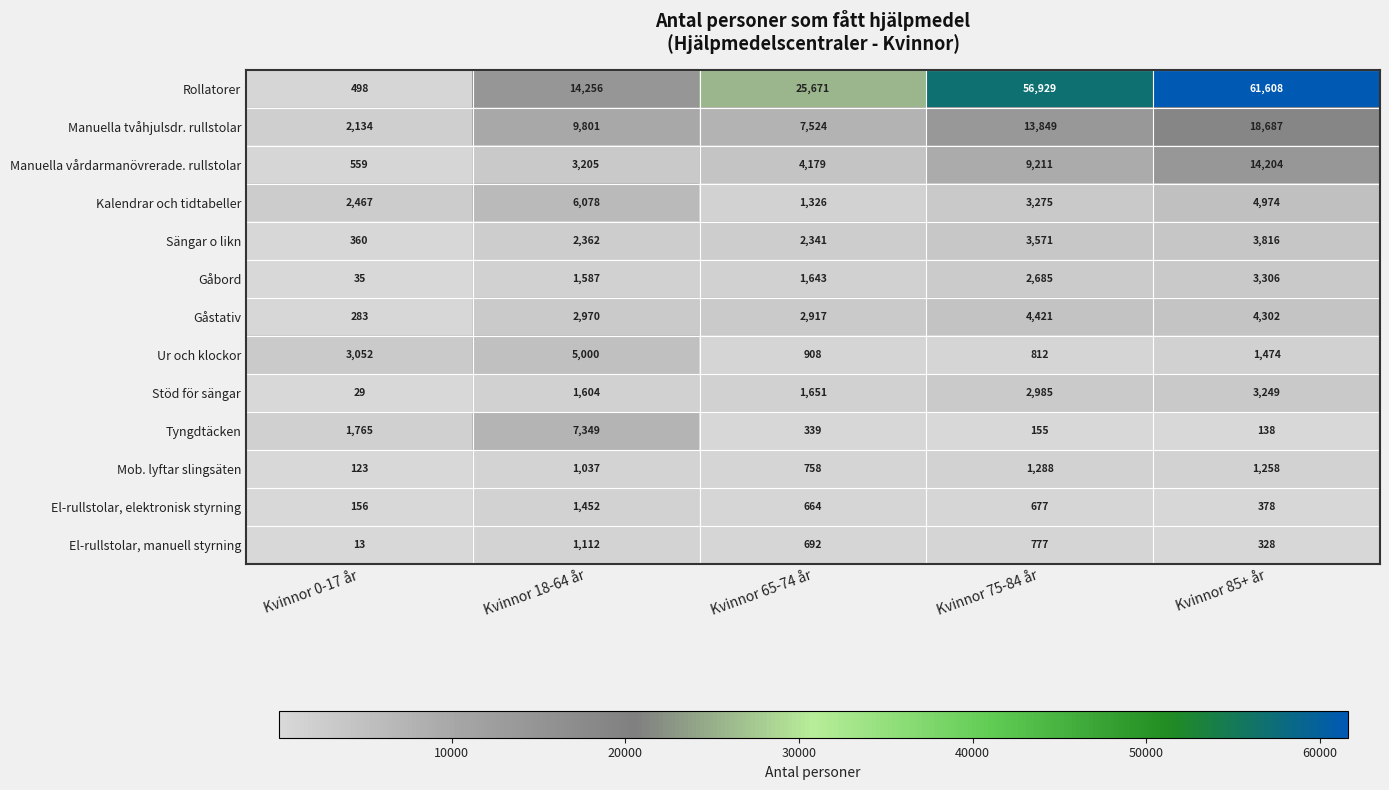

What is the difference between the highest and lowest values at Kvinnor 85+ år?

61470